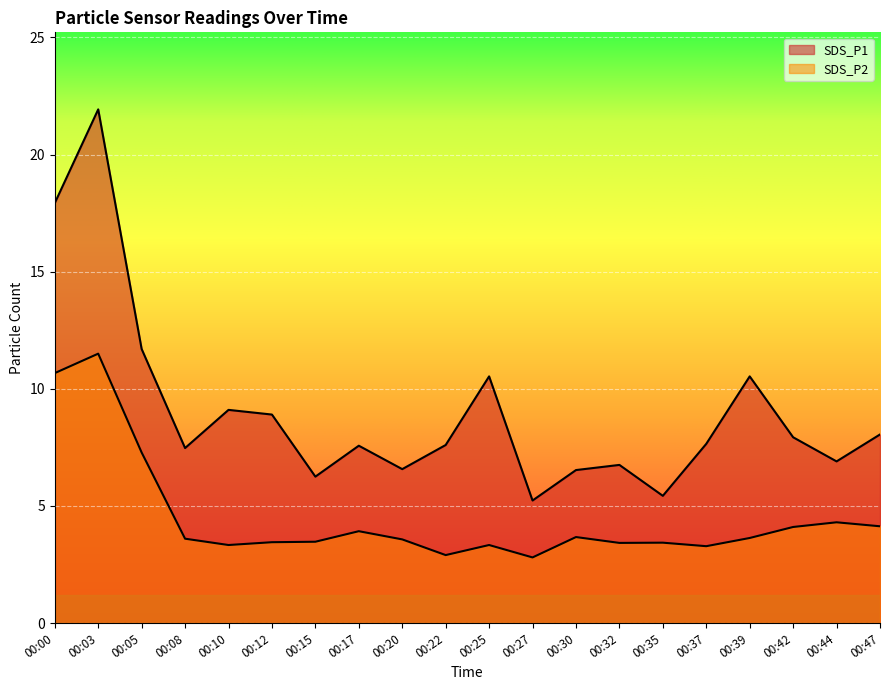

Reading right to left, what are all the values shown in this chart?

SDS_P1: 8.1	6.9	7.9	10.5	7.7	5.4	6.8	6.5	5.2	10.5	7.6	6.6	7.6	6.2	8.9	9.1	7.5	11.7	21.9	17.9
SDS_P2: 4.1	4.3	4.1	3.6	3.3	3.4	3.4	3.7	2.8	3.3	2.9	3.6	3.9	3.5	3.5	3.3	3.6	7.3	11.5	10.7